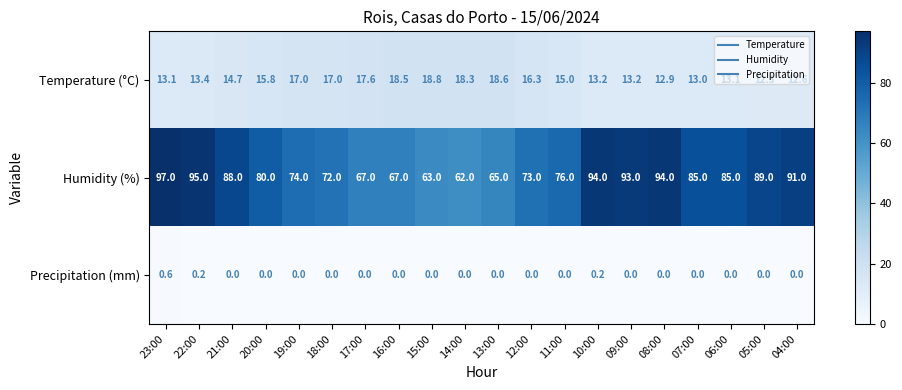

Which label corresponds to the largest value in the chart?

23:00